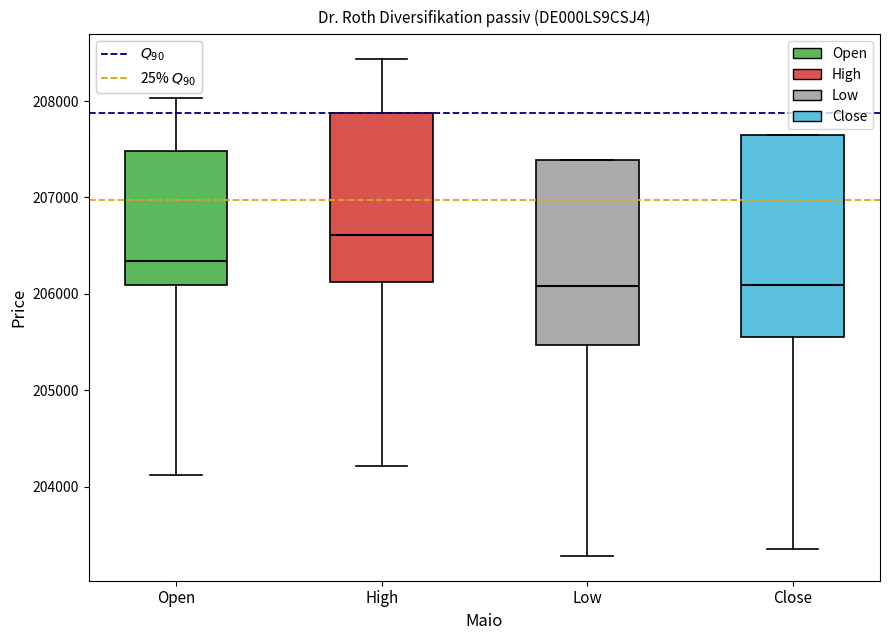

Which box is the tallest, from its lower edge to its upper edge?

Close